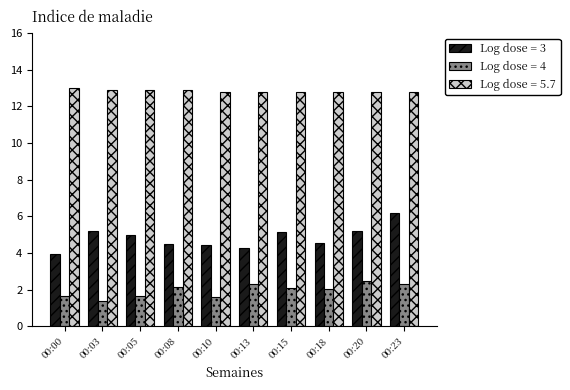

What is the sum of the Log dose = 3 values at 00:15 and 00:23?

11.4